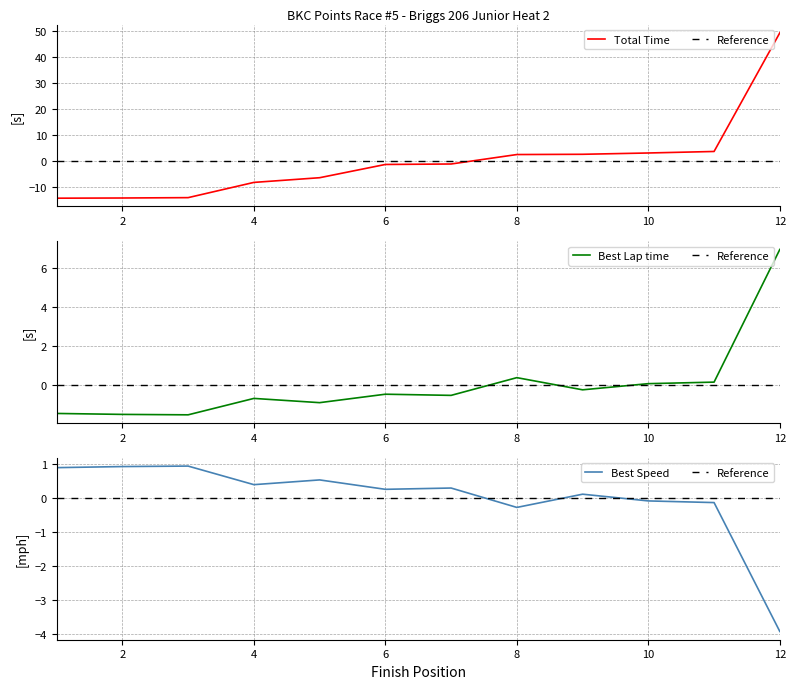

At which label does Total Time reach its peak?

12